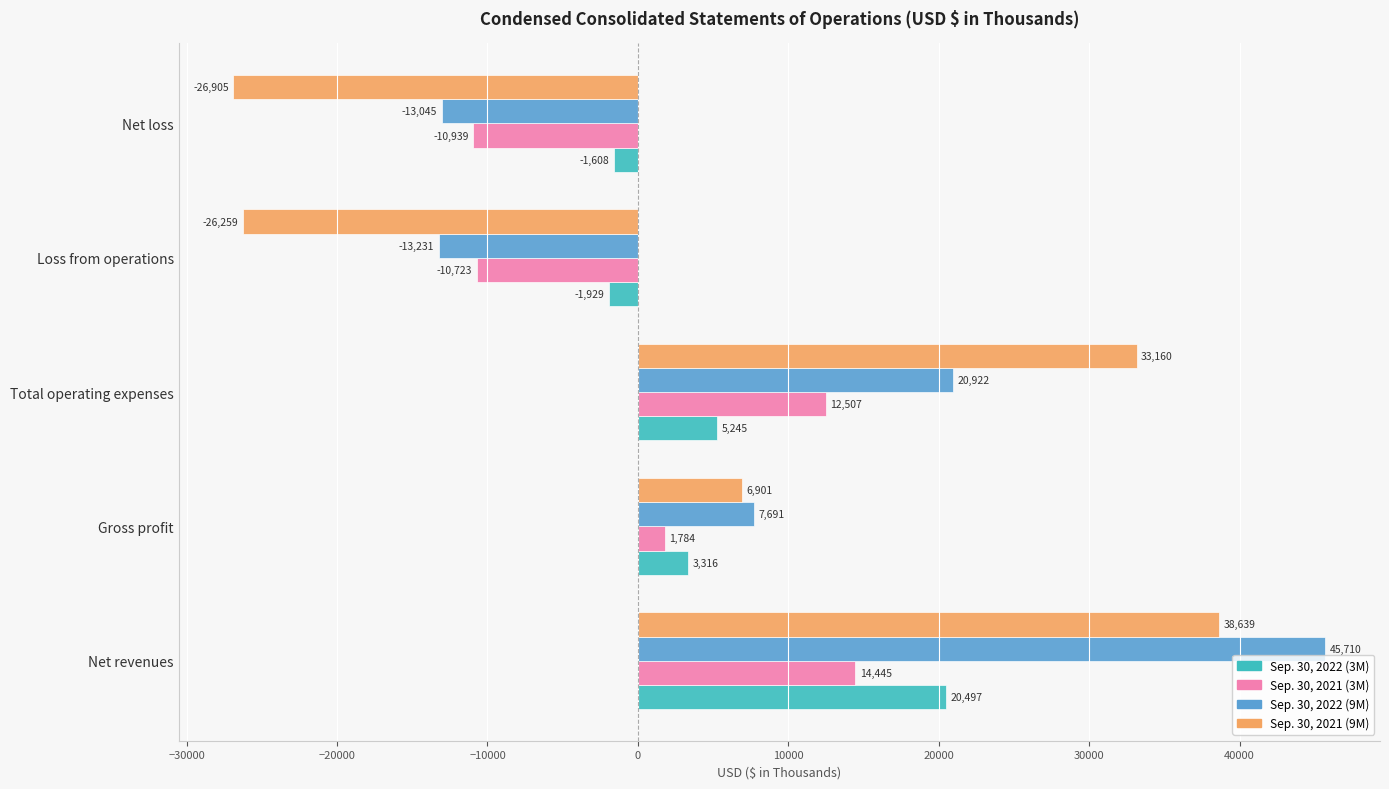

What is the sum of the Sep. 30, 2021 (9M) values at Loss from operations and Net revenues?

12380